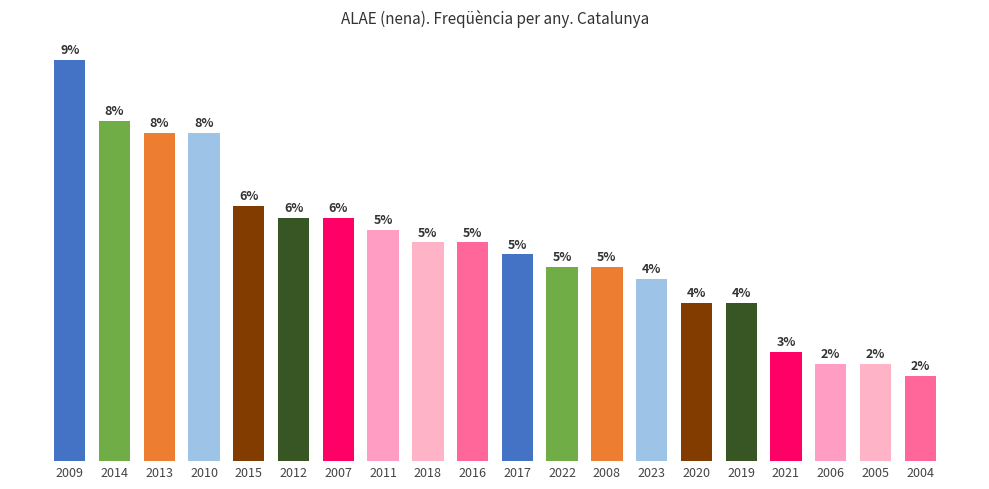

How many bars are there in total?

20